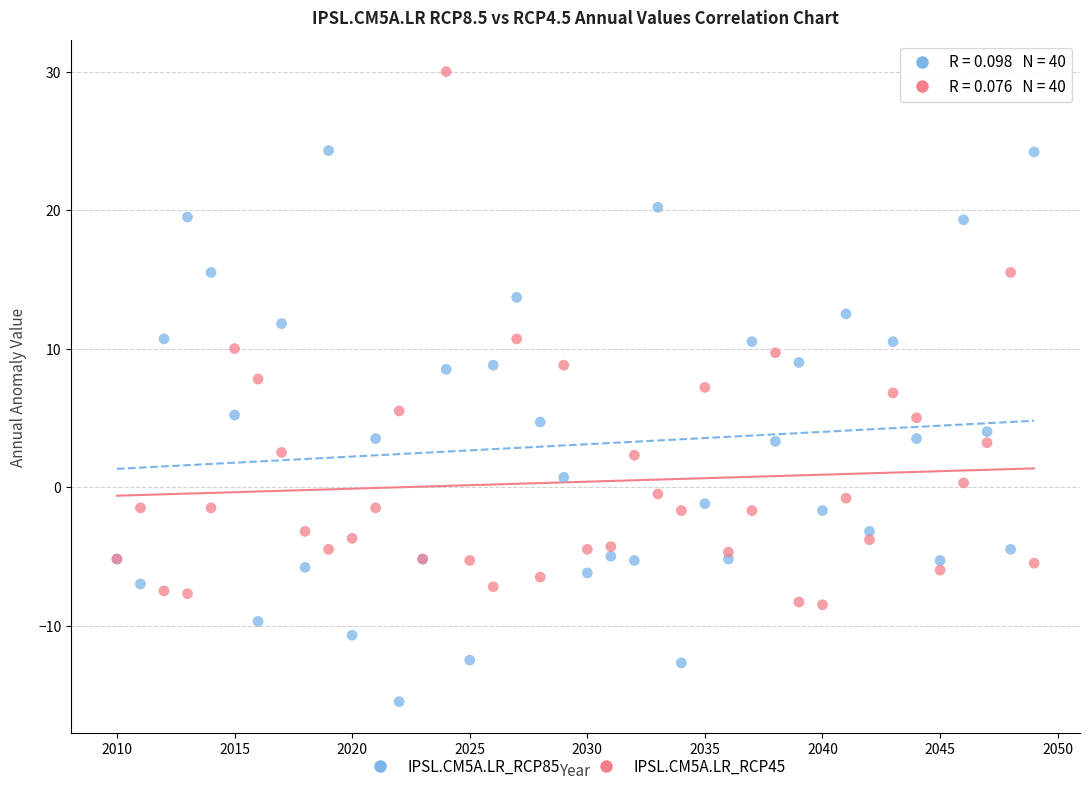

What is the X range (max minus min) for the scatter plot?

39.0